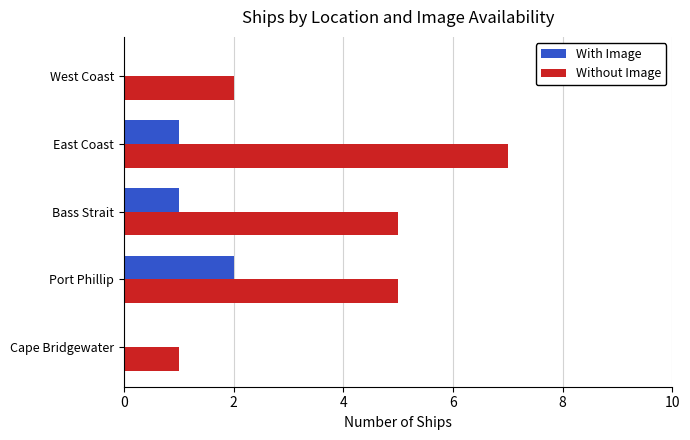

How many data points does each series have?

5